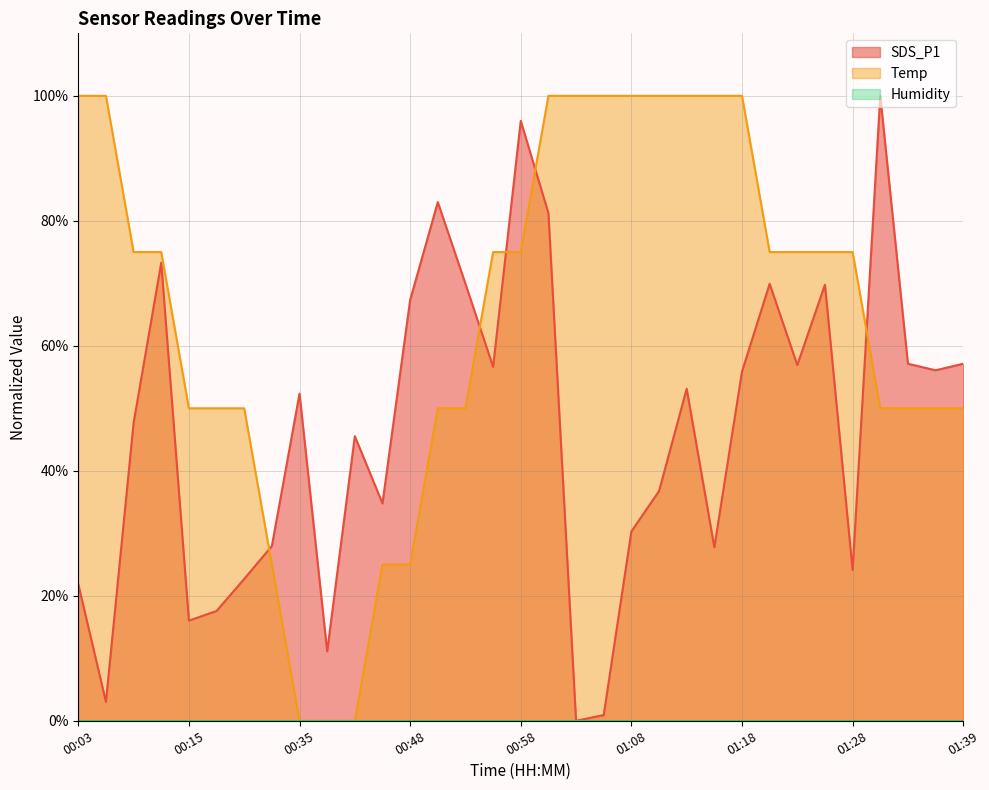

Where does the SDS_P1 series first go above 52?

00:10